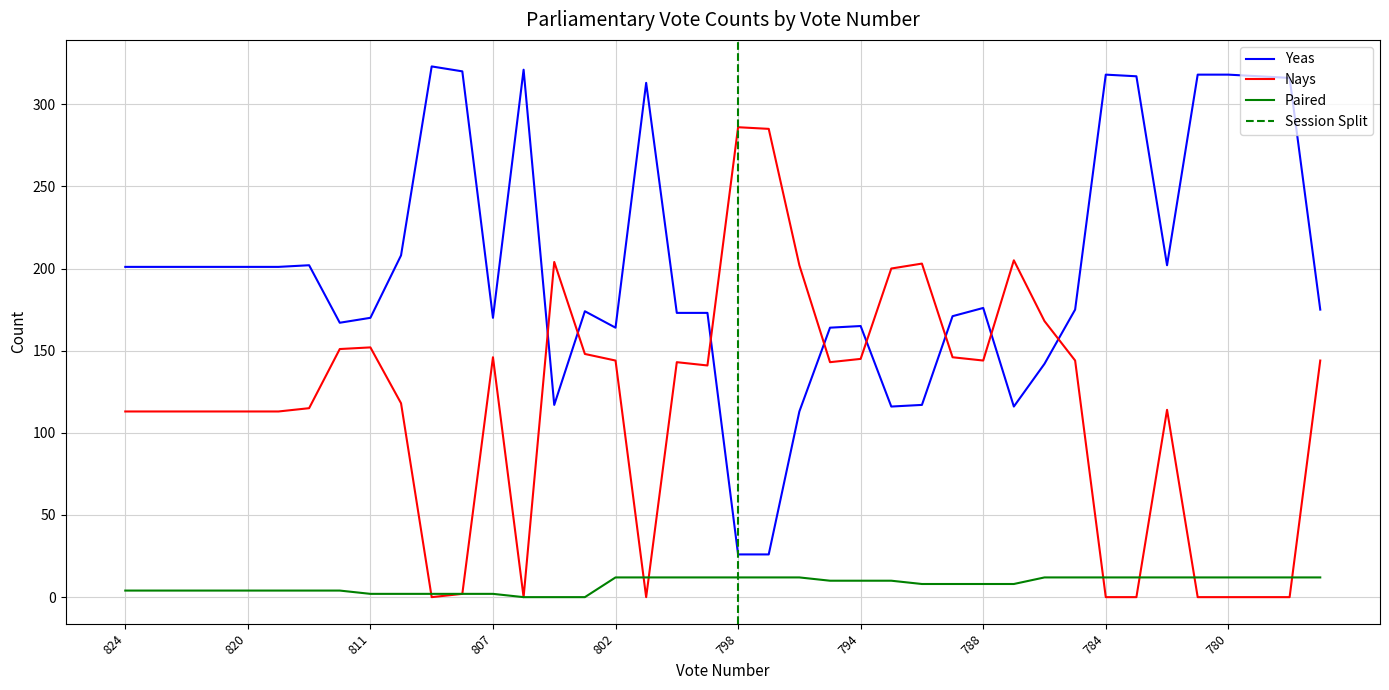

Rank the categories by Paired value from lowest to highest.

806, 805, 804, 811, 810, 809, 808, 807, 824, 823, 822, 821, 820, 819, 817, 816, 790, 789, 788, 787, 795, 794, 793, 802, 801, 800, 799, 798, 797, 796, 786, 785, 784, 783, 782, 781, 780, 779, 778, 777